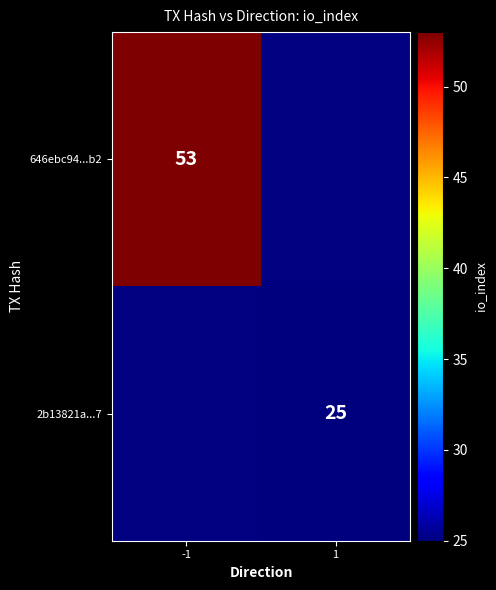

At how many categories does at least one series exceed 50?

1